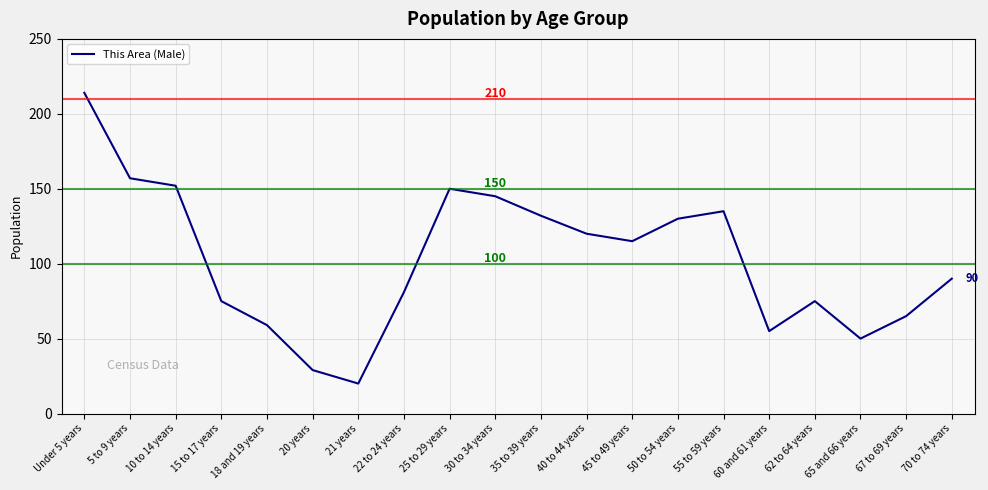

What value does the data have at 40 to 44 years, to the nearest 5?

120